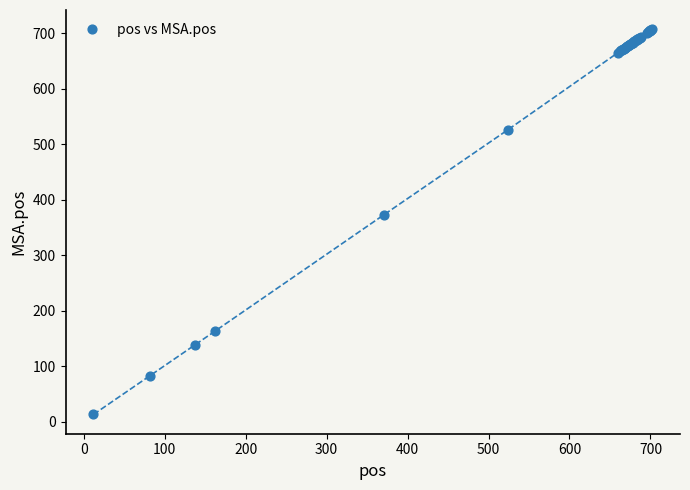

What Y value in the scatter plot is closest to 360?

373